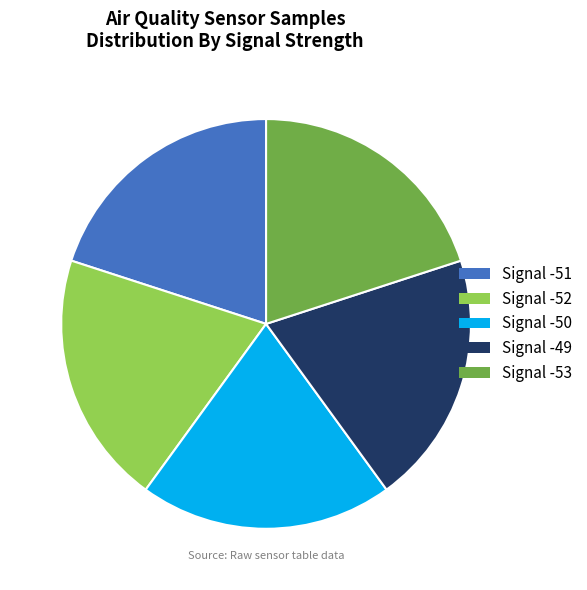

Is there a majority slice in this chart?

No